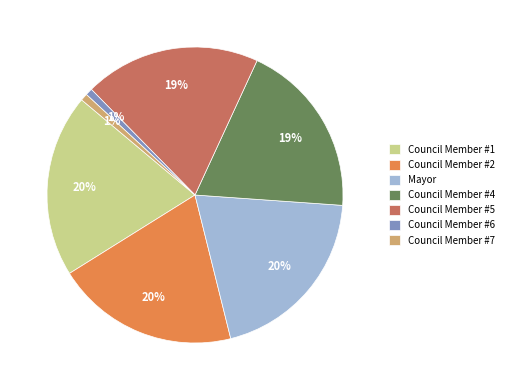

To the nearest percent, what is the average slice percentage?

14%